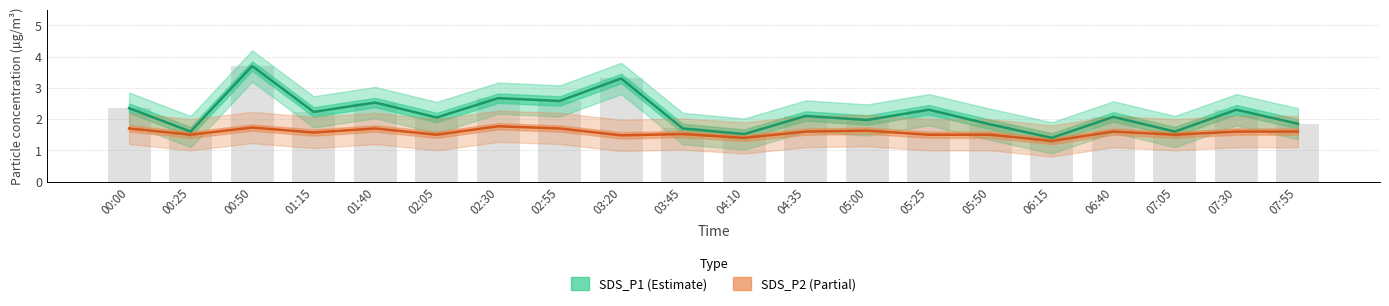

At which category is the sum across all series the highest?

00:50